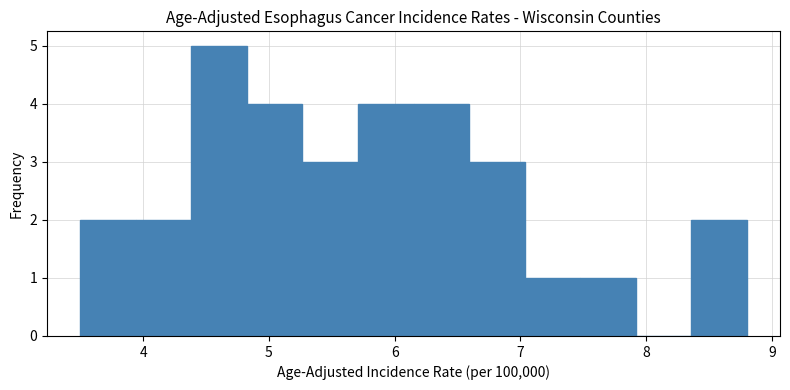

Reading left to right, transcribe this chart: for each bar, give the range it covers on the x-axis and its height. Neither the bar edges nor the heights are printed on the chart, so give them approximately, as read against the axes.

3.5 to 3.9: 2
3.9 to 4.4: 2
4.4 to 4.8: 5
4.8 to 5.3: 4
5.3 to 5.7: 3
5.7 to 6.2: 4
6.2 to 6.6: 4
6.6 to 7.0: 3
7.0 to 7.5: 1
7.5 to 7.9: 1
7.9 to 8.4: 0
8.4 to 8.8: 2